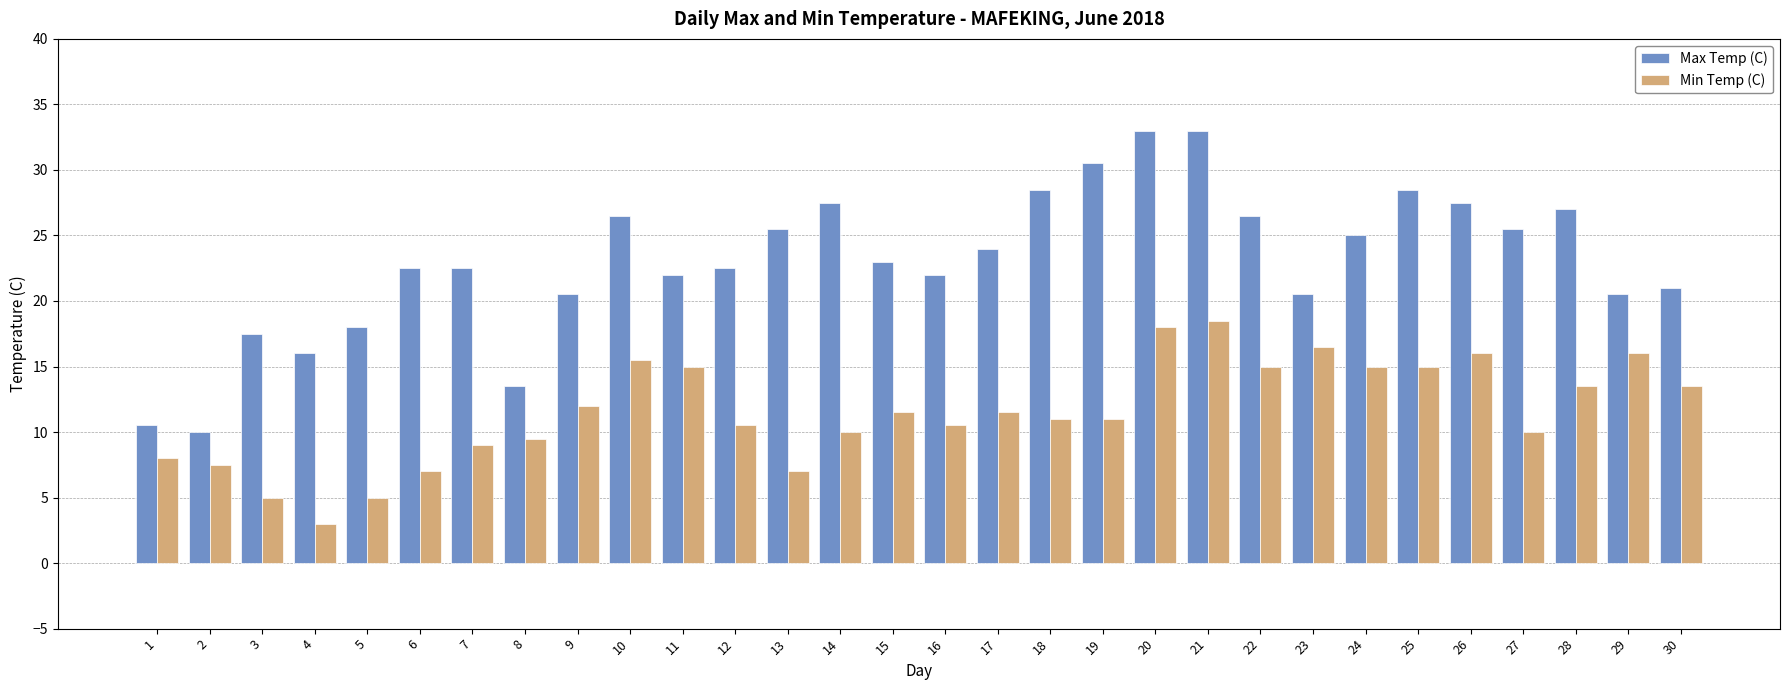

Is the value of Max Temp (C) at 20 greater than the value of Min Temp (C) at 30?

Yes